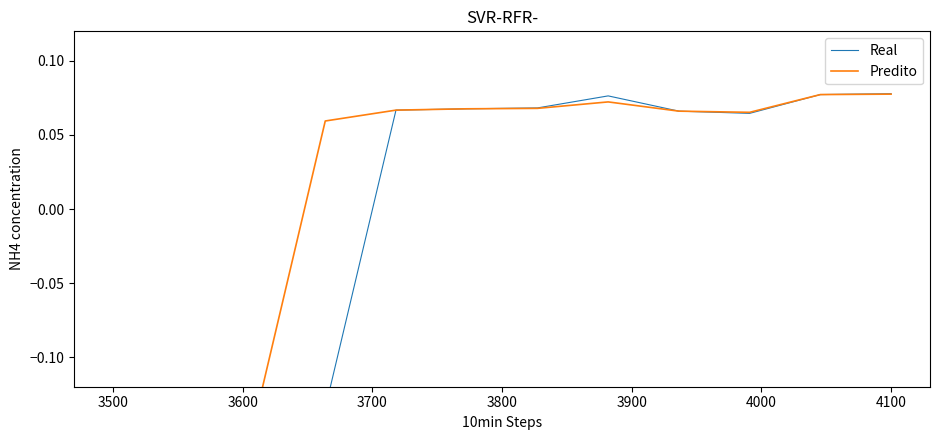

What is the difference between the second highest and second lowest values in the Real series?

0.2